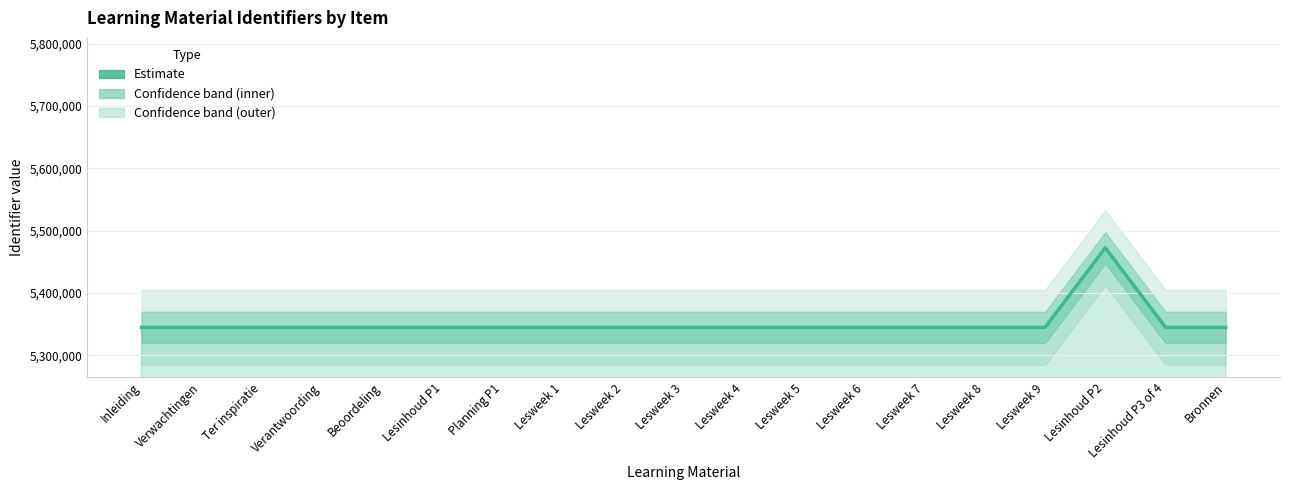

The chart shows a value of 7420795 at Lesweek 3. True or false?

False